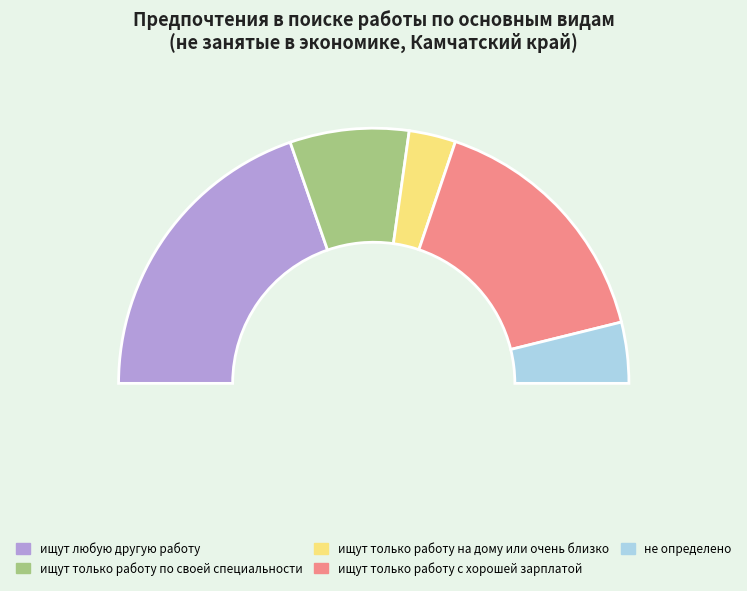

What percentage do ищут любую другую работу and ищут только работу по своей специальности together represent?

54.4%